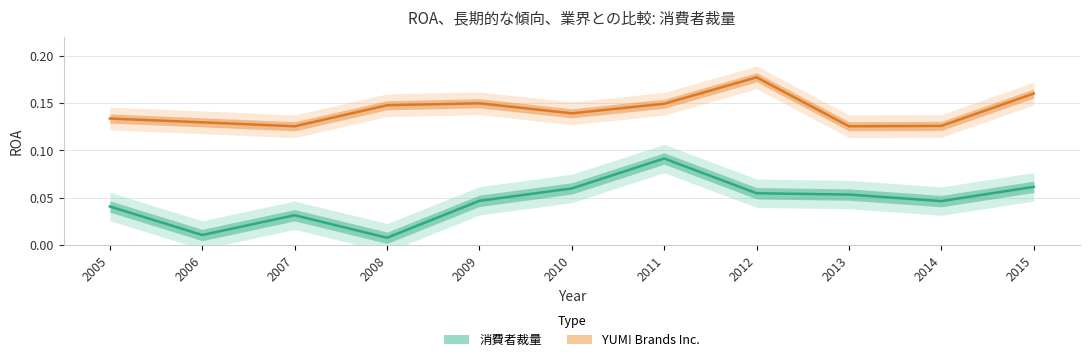

At how many categories does at least one series exceed 0?

11